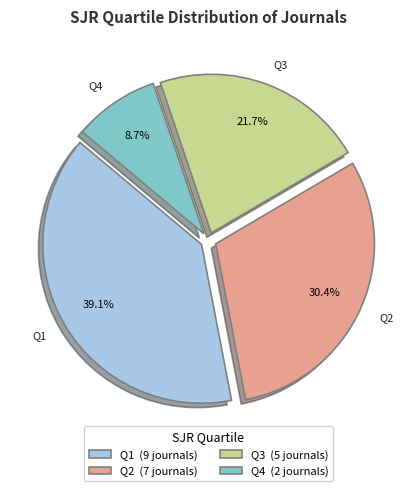

Is it true that Q3 is 22% of the pie?

True